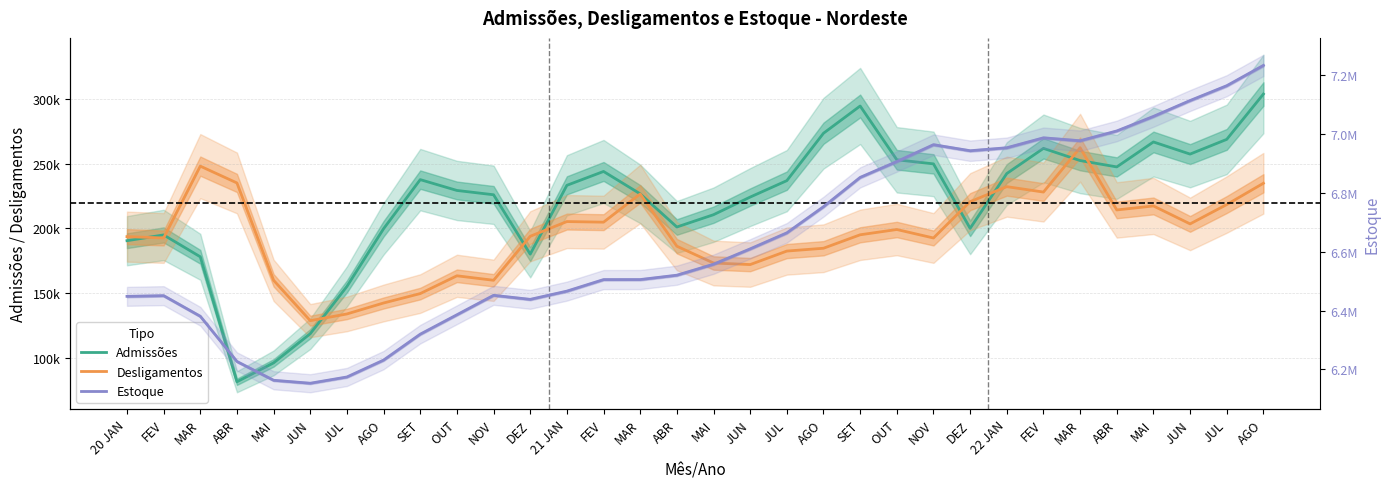

True or false: Estoque and Admissões intersect in this chart.

False